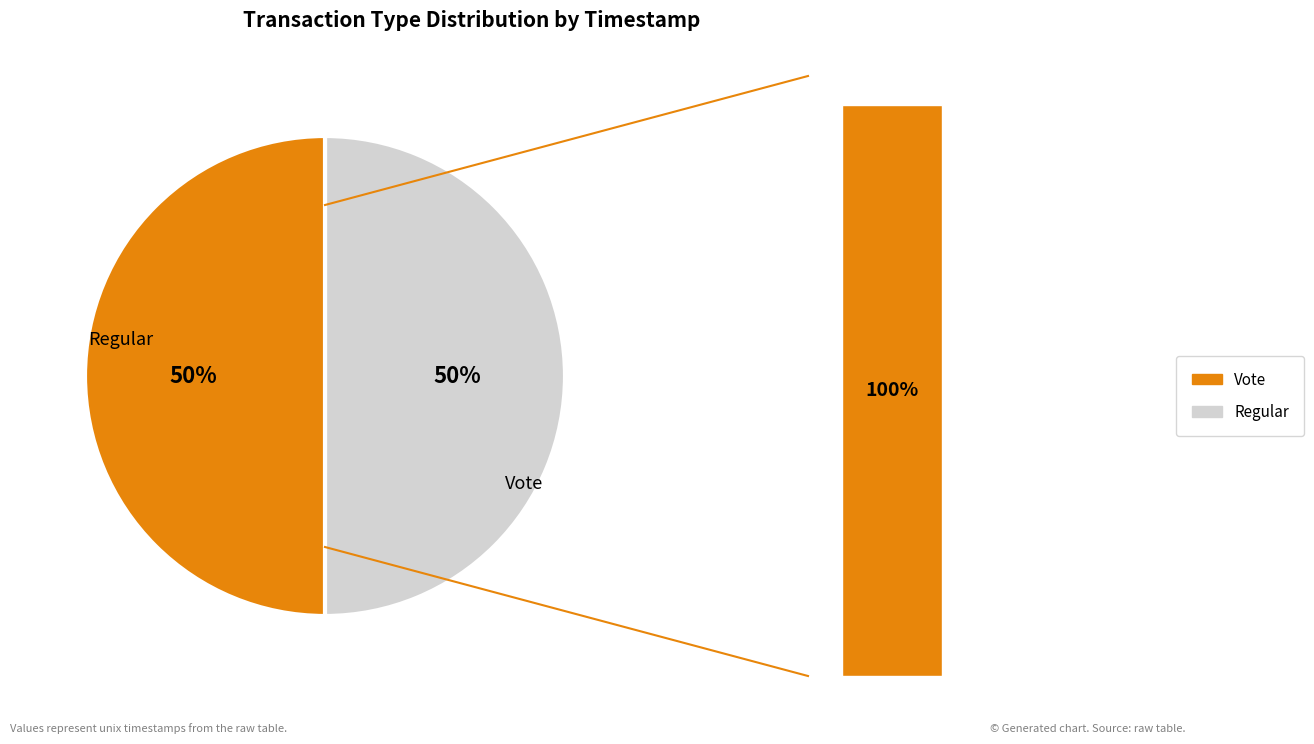

What is the smallest slice in the pie chart?

Vote